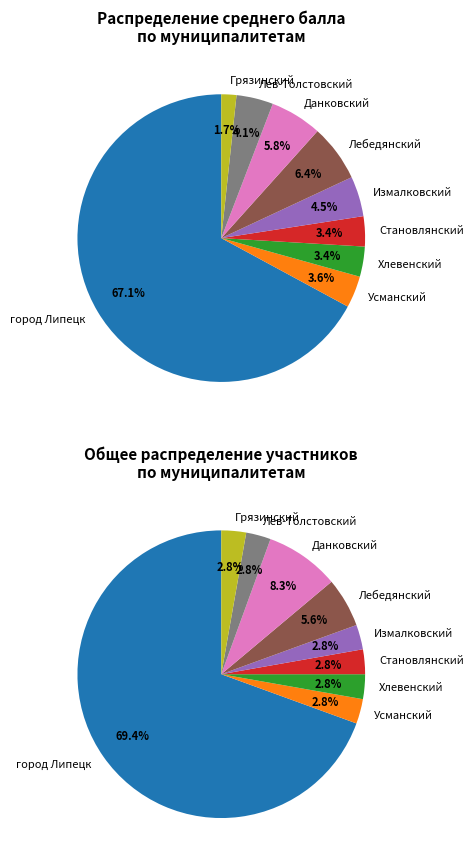

Count the number of slices in the pie.

9